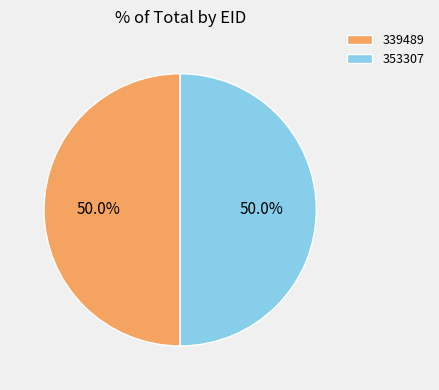

Combined, do 353307 and 339489 account for over 50%?

Yes